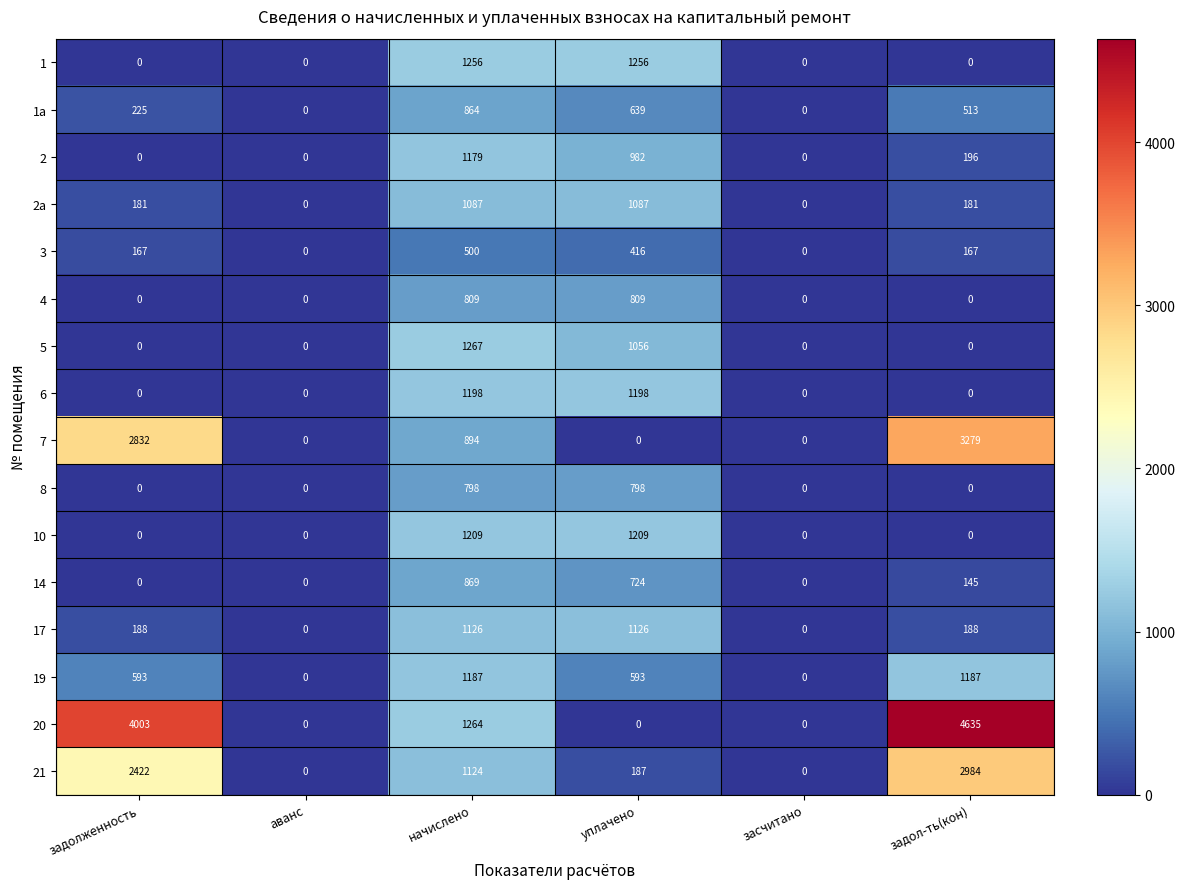

What is the sum of all 6 values?

2396